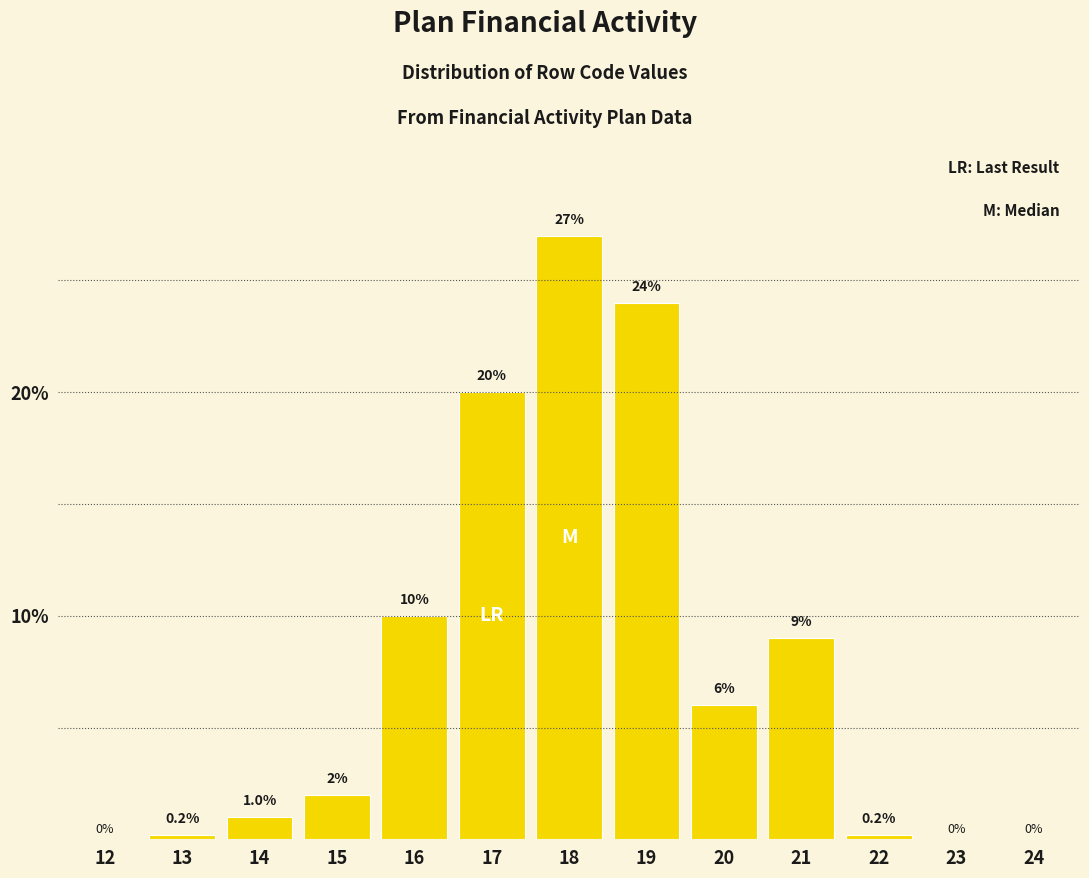

Reading left to right, what are all the values shown in this chart?

12=0.0	13=0.2	14=1.0	15=2.0	16=10.0	17=20.0	18=27.0	19=24.0	20=6.0	21=9.0	22=0.2	23=0.0	24=0.0